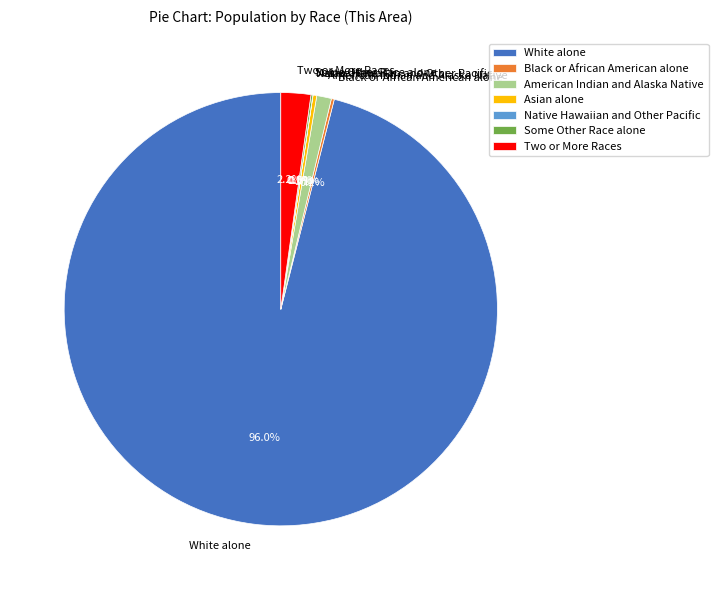

To the nearest percent, what is the average slice percentage?

14%